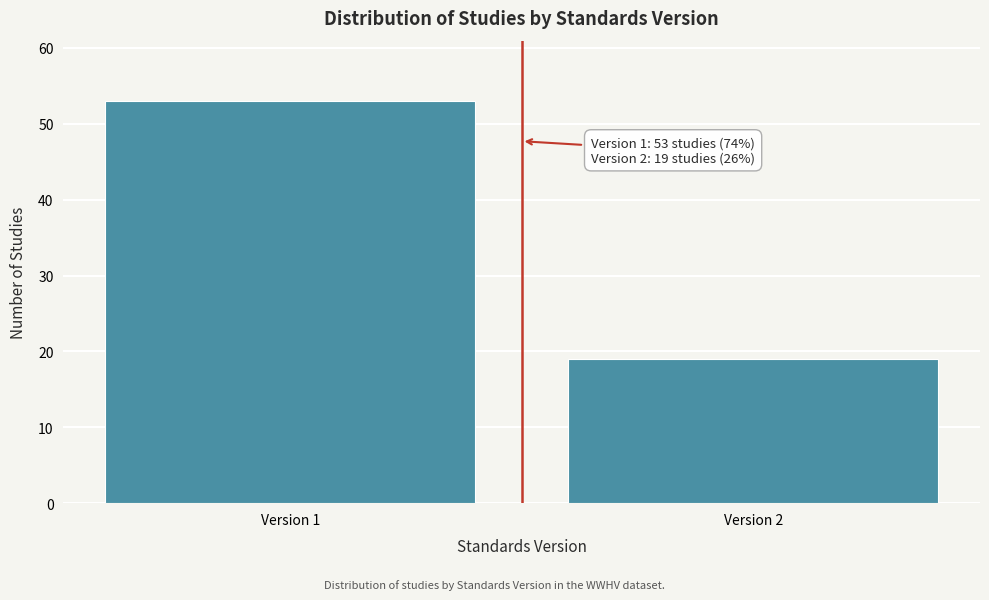

Reading left to right, what are all the values shown in this chart?

Version 1=53	Version 2=19